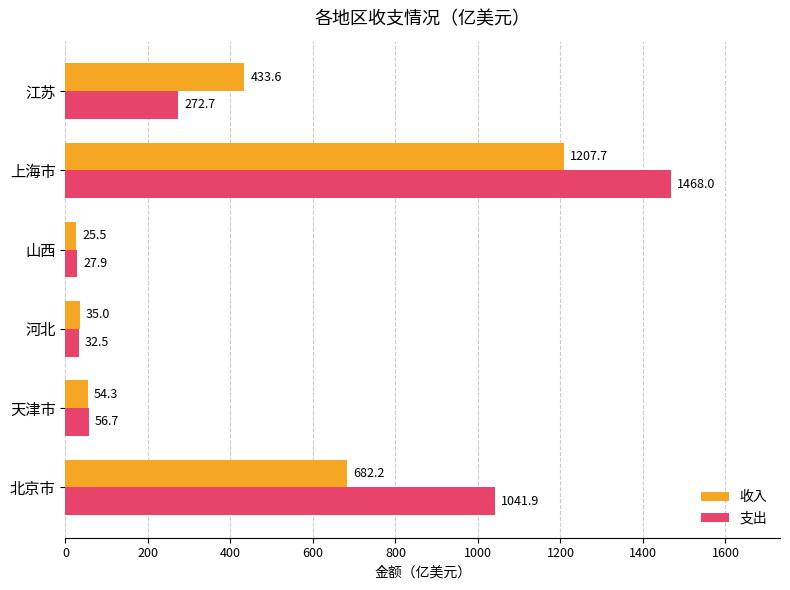

At which category is the sum across all series the highest?

上海市